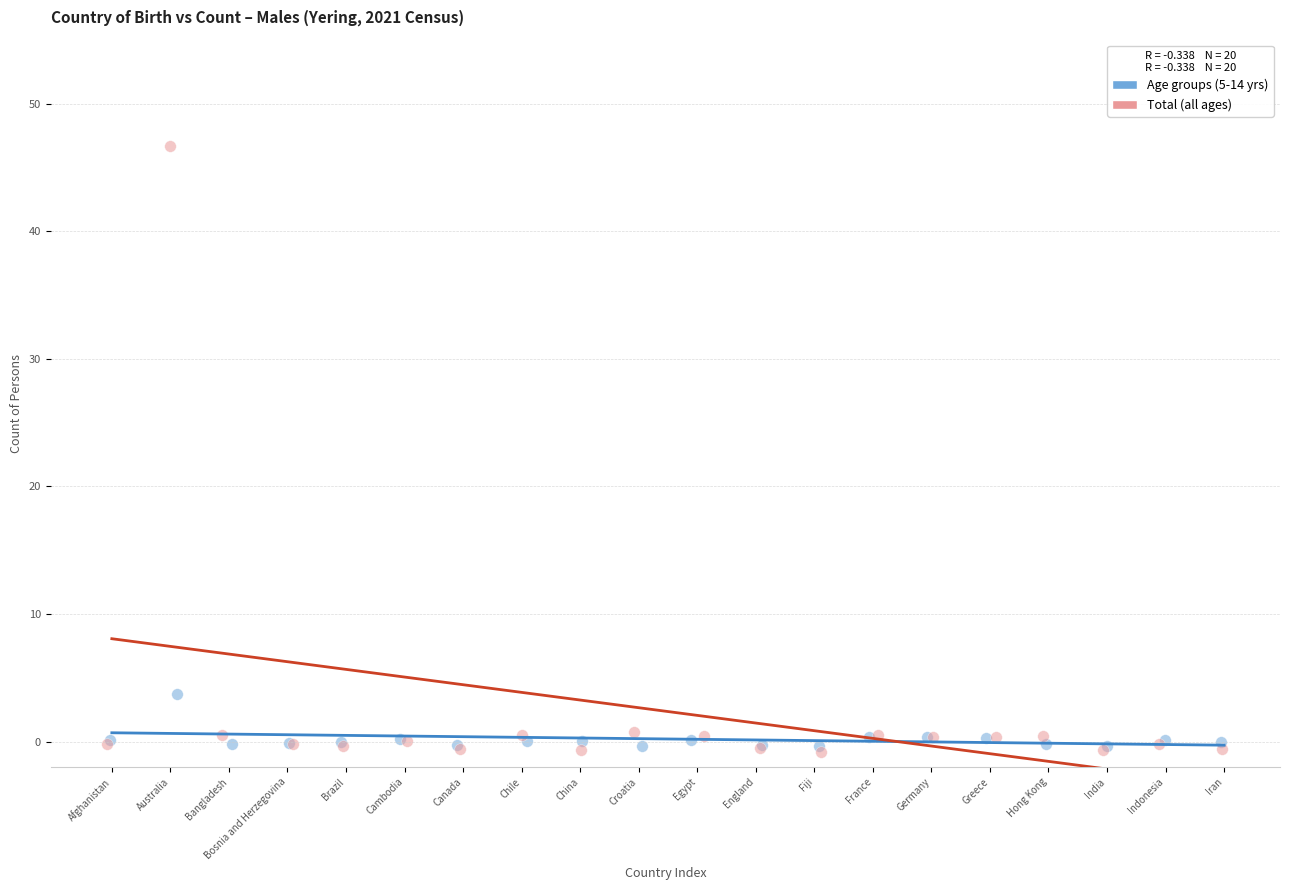

Which series contains the highest Y value?

Total (all ages)